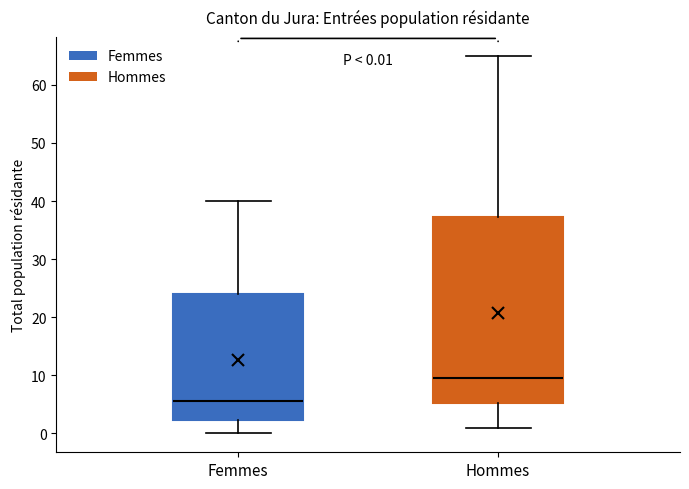

Which box's median line is the lowest?

Femmes